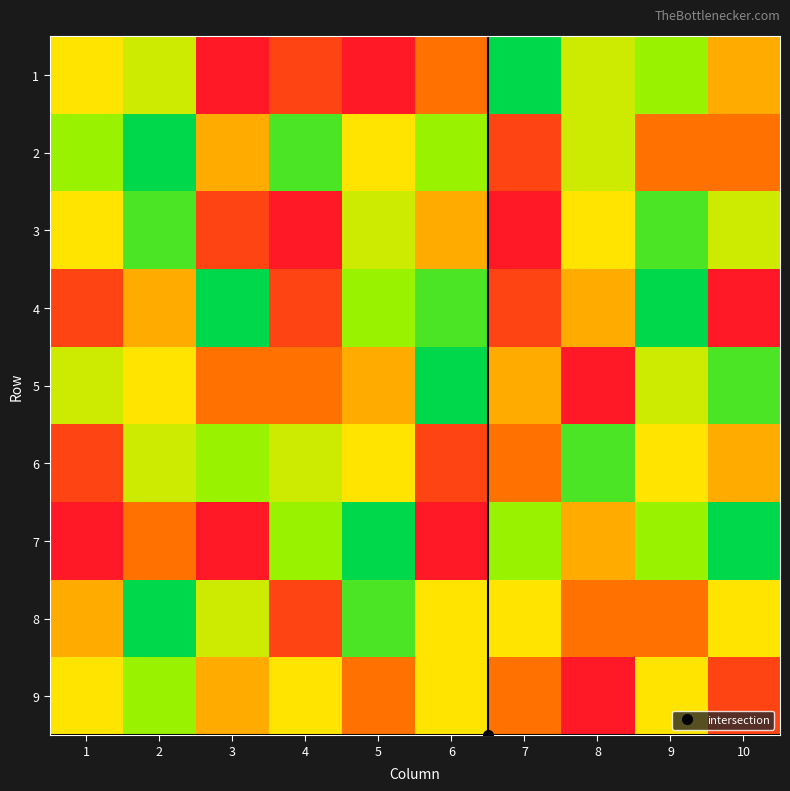

At which category is the sum across all series the highest?

4